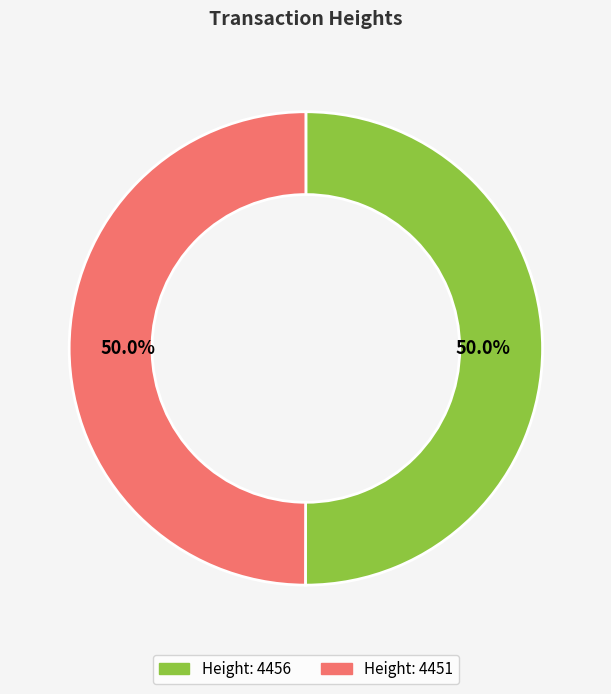

Count the number of slices in the pie.

2